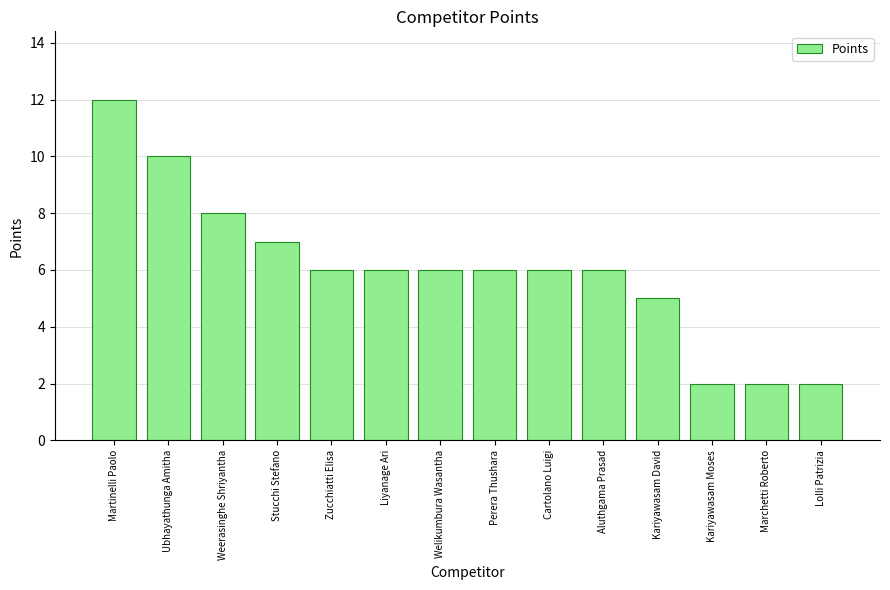

What is the greatest value displayed?

12